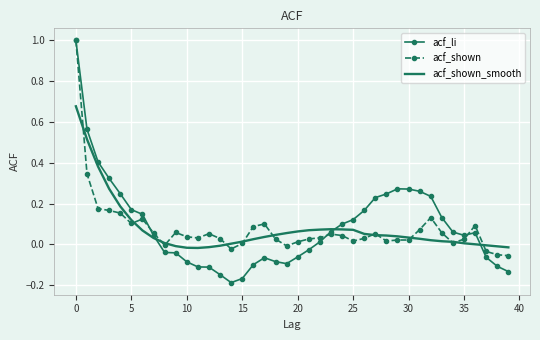

In acf_li, how many points are lower than both neighbors (excluding endpoints)?

3